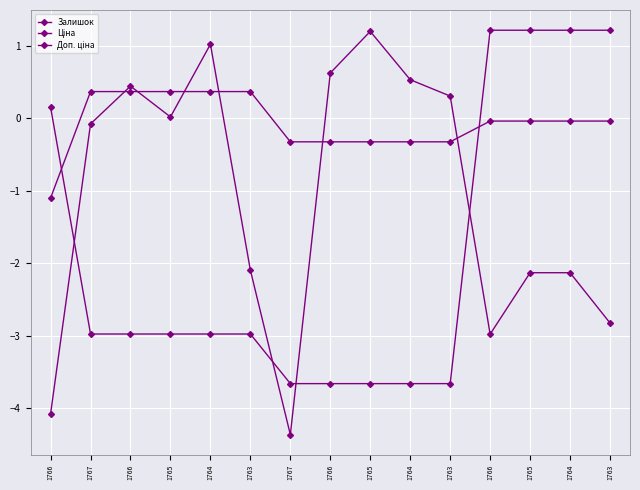

How many series are shown in this chart?

3